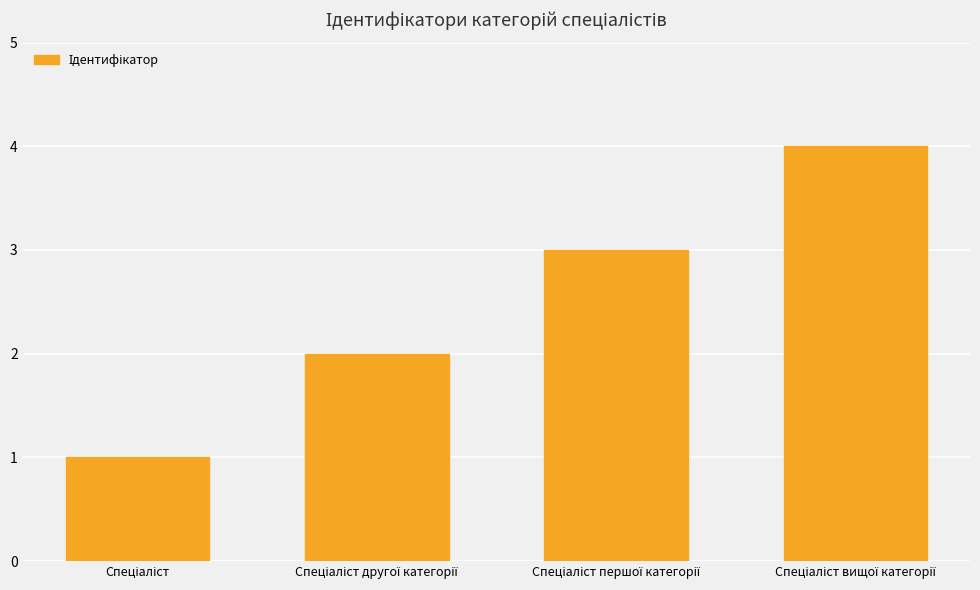

What is the maximum value shown in the chart?

4